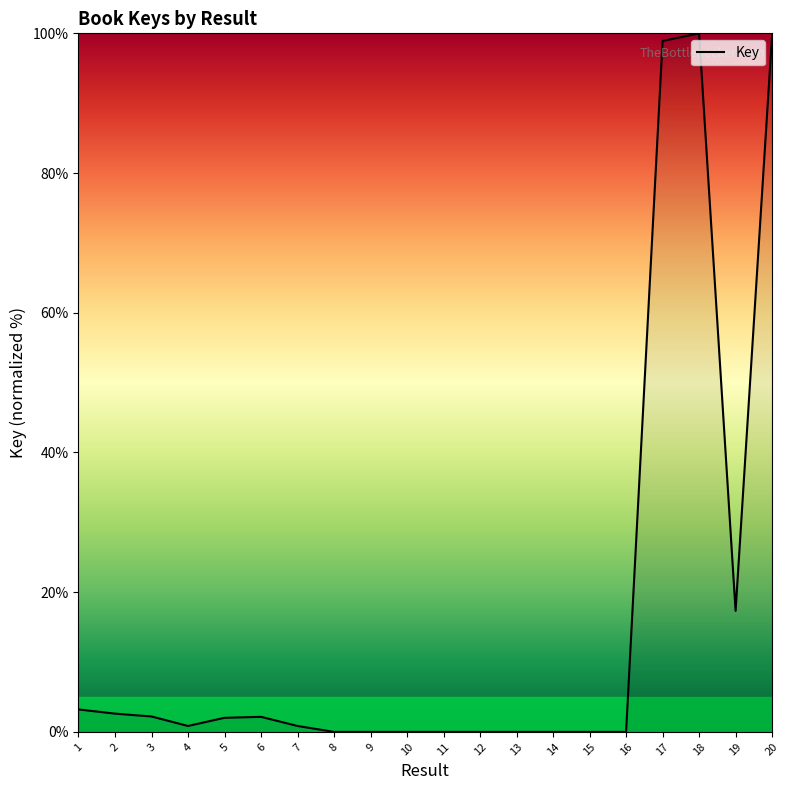

What is the change in value from 6 to 20?

+97.6